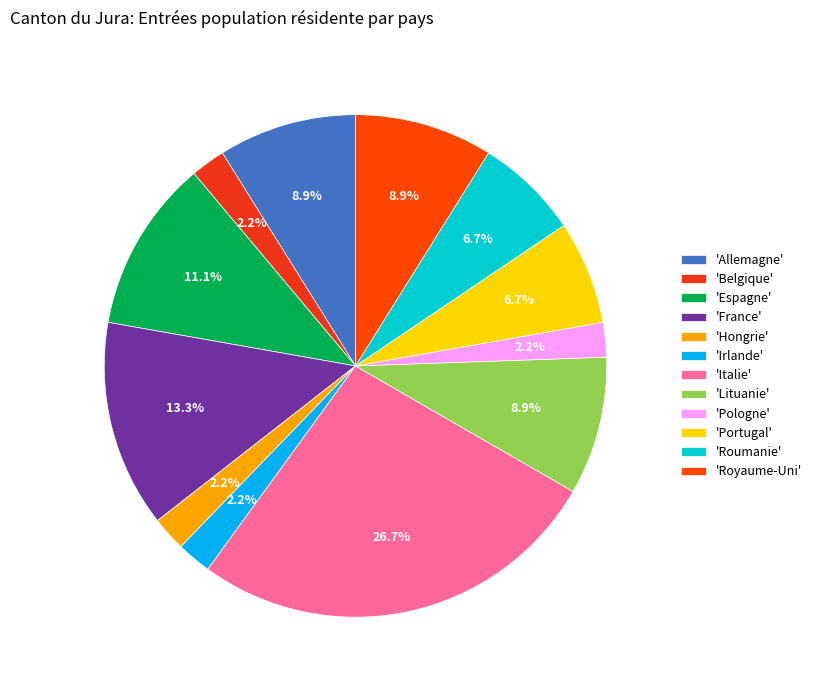

Rank the categories by value from lowest to highest.

Belgique, Hongrie, Irlande, Pologne, Portugal, Roumanie, Allemagne, Lituanie, Royaume-Uni, Espagne, France, Italie